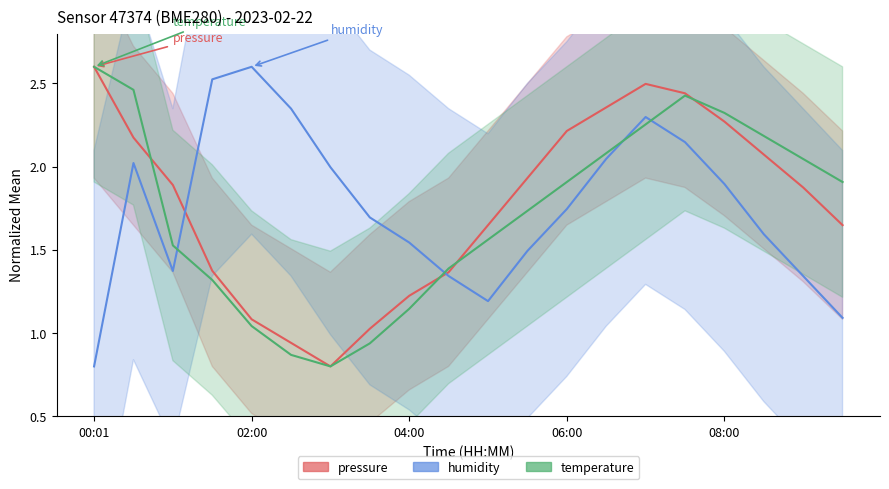

What is the average value of the temperature series?

1.7